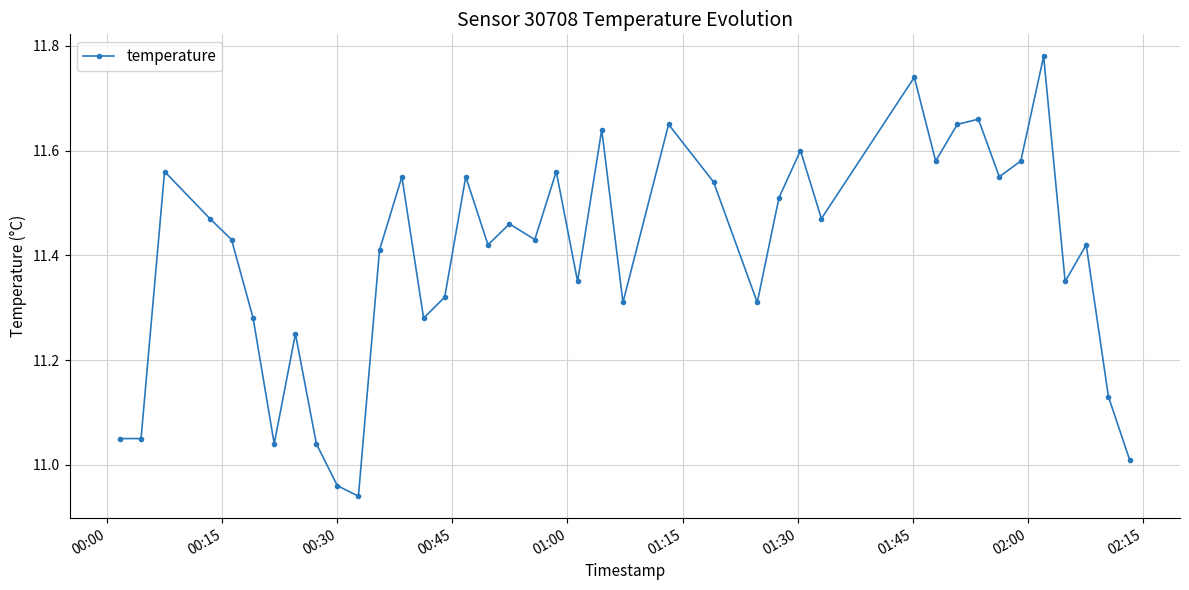

What is the difference between the maximum and second lowest values?

0.8